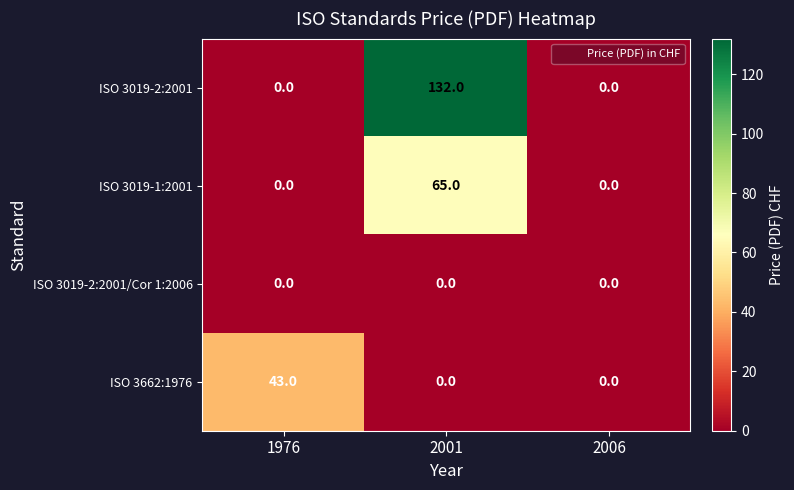

What is the difference between the ISO 3662:1976 values at 2006 and 1976?

43